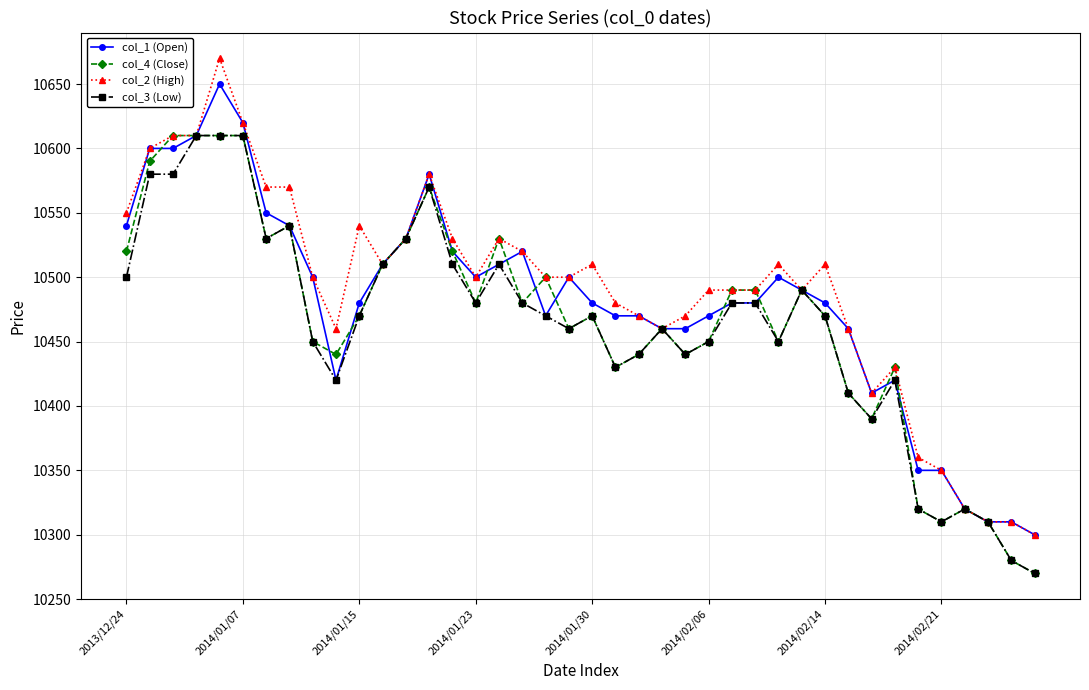

True or false: col_1 (Open) has more than 2 interior local peaks.

True